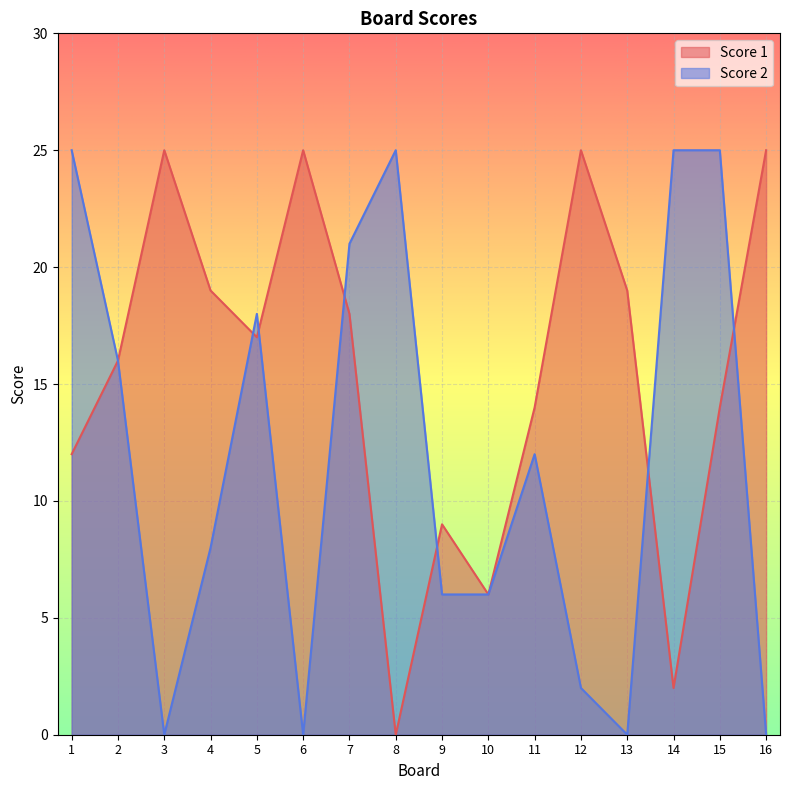

Which series has the largest total across all categories?

Score 1